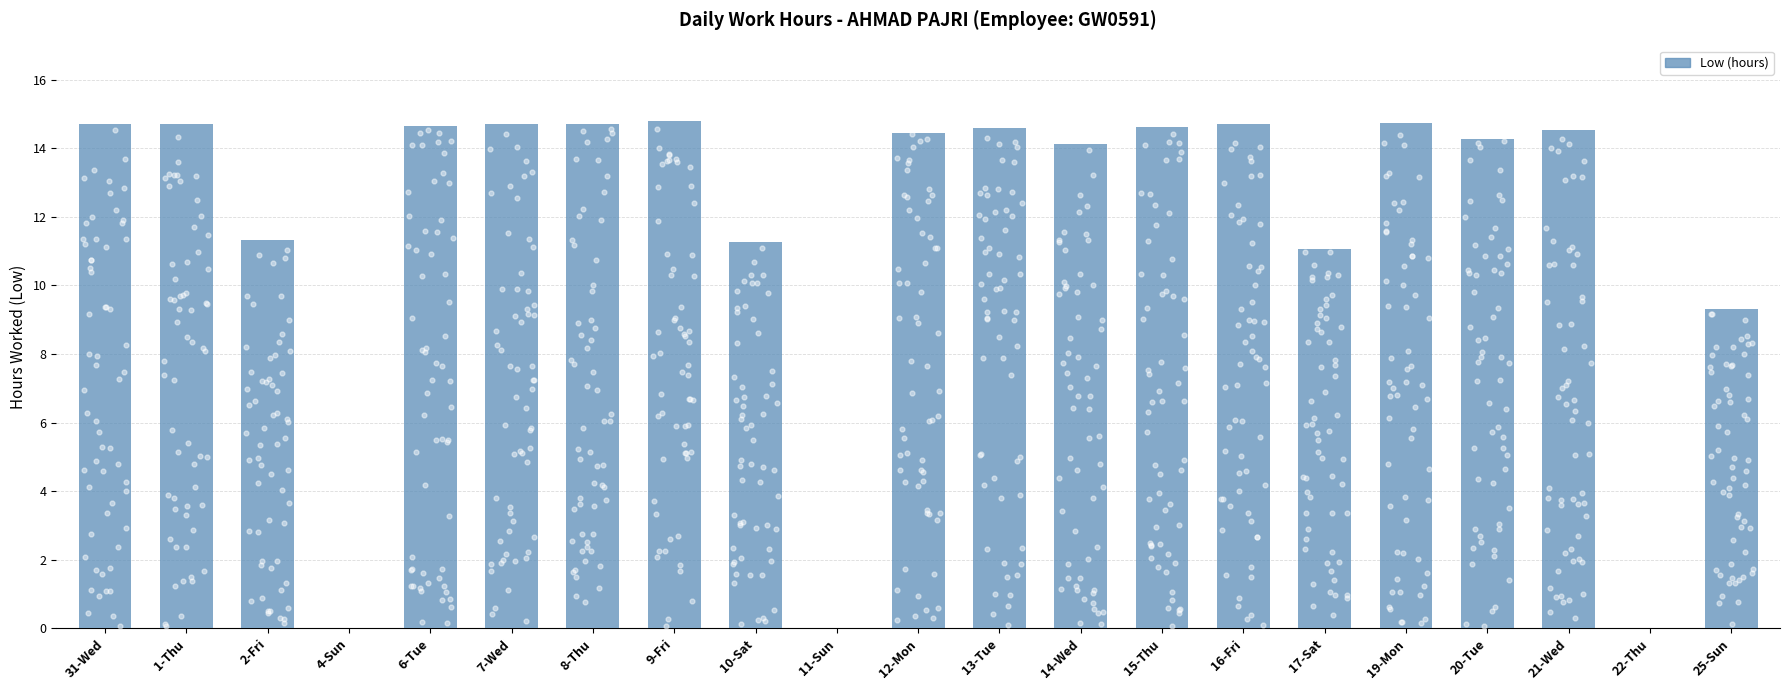

What is the ratio of the value at 6-Tue to the value at 12-Mon?

1.0